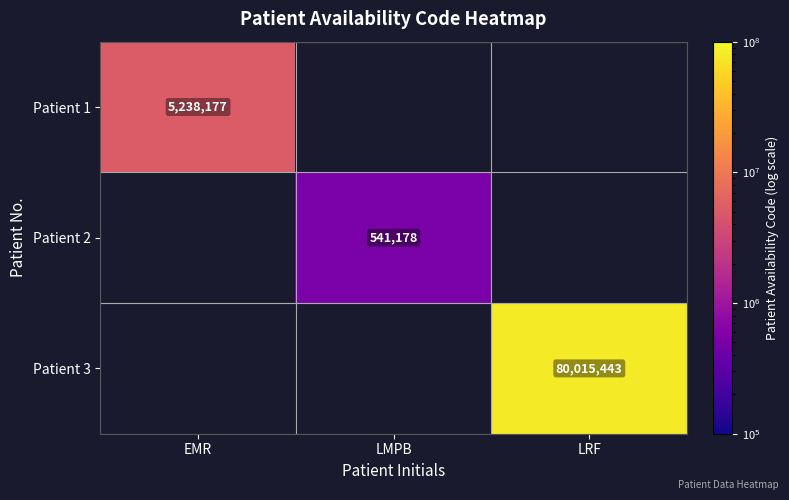

Is it true that Patient 3 equals 110249139 at LRF?

False